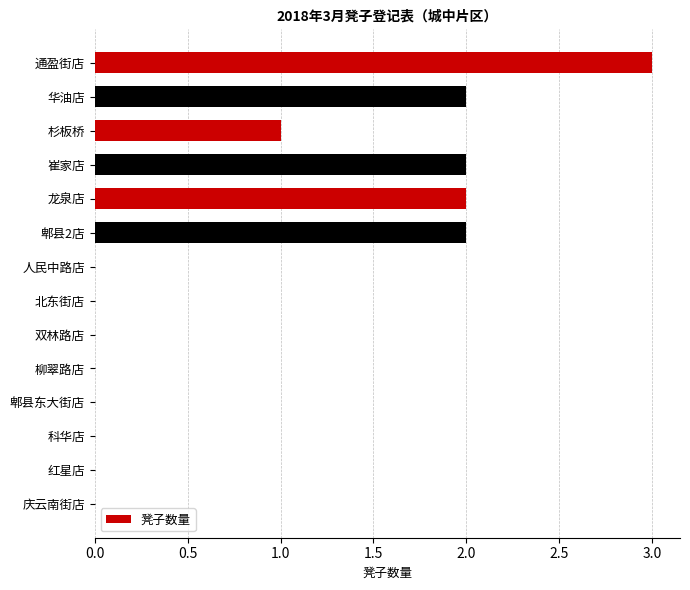

Count the values in the range 0 to 2.

13